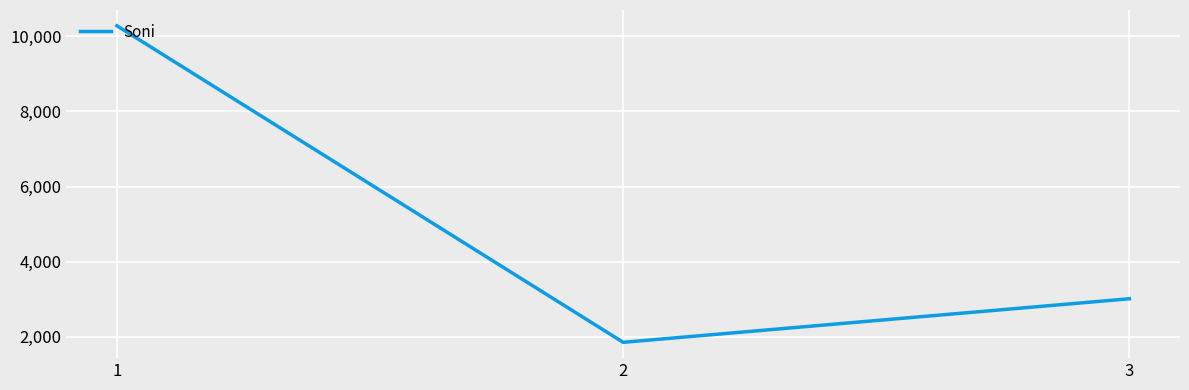

True or false: the data shows 3012 at 3.

True